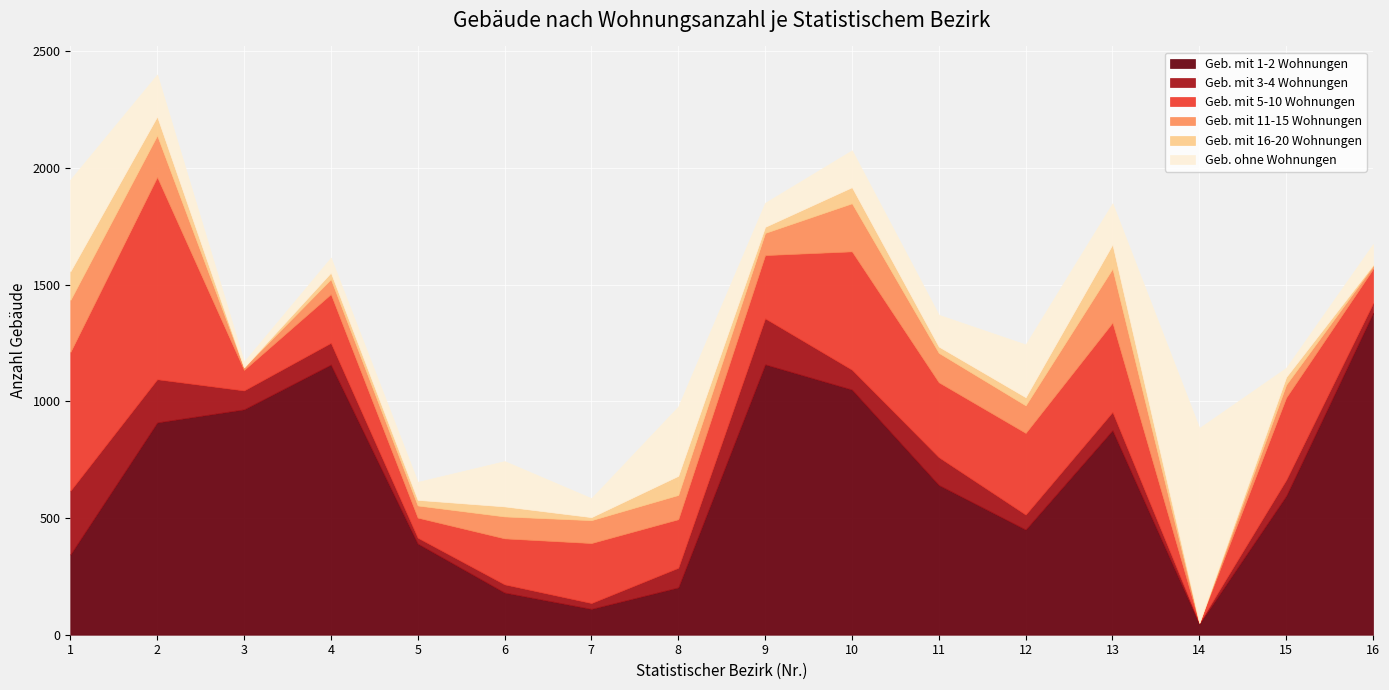

At which category is the sum across all series the highest?

2